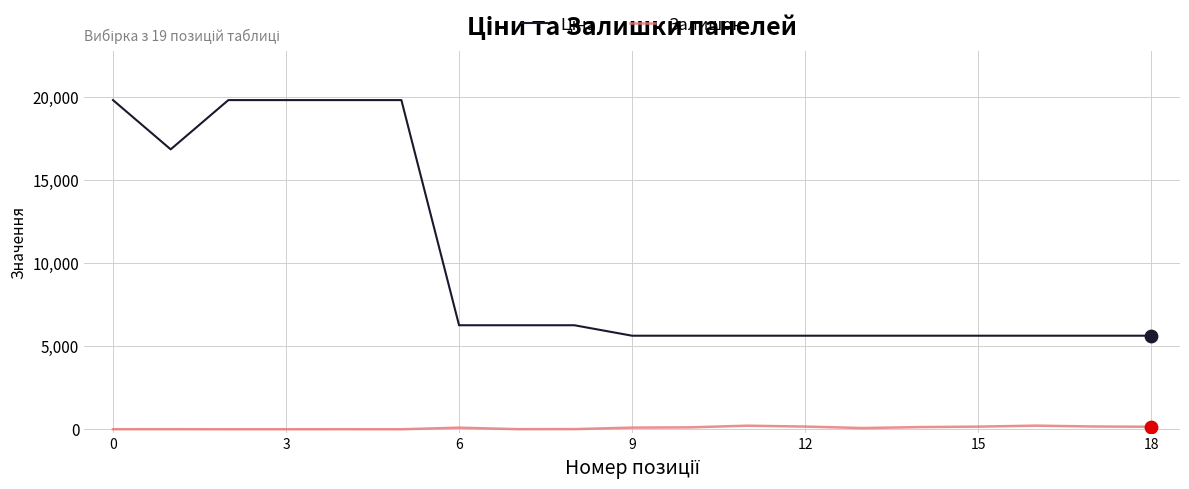

What is the maximum value shown in the chart?

19831.1